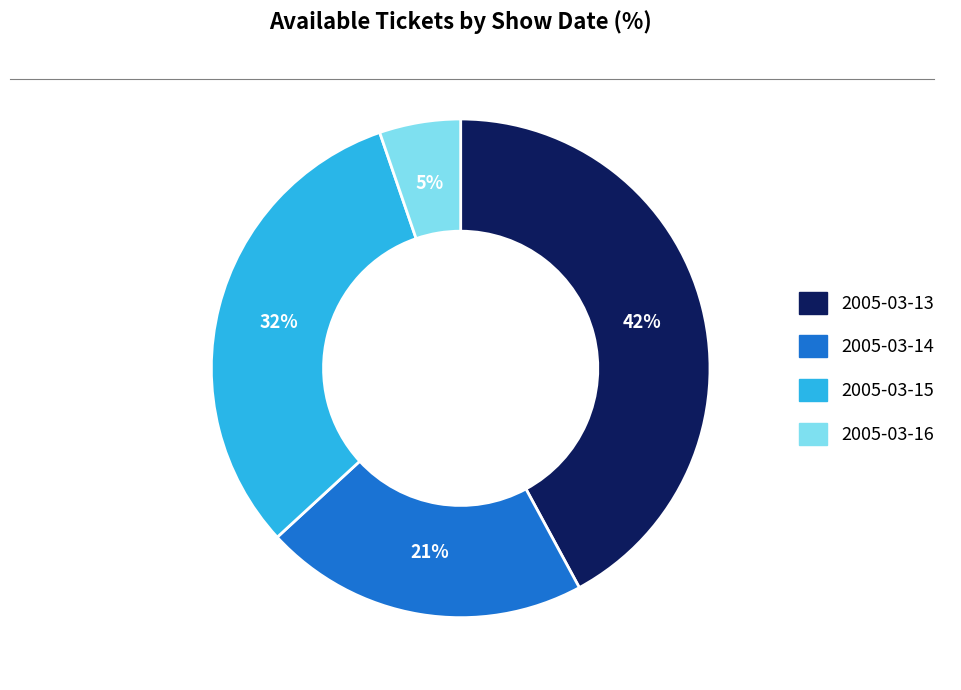

What is the ratio of the value at 2005-03-14 to the value at 2005-03-13?

0.5